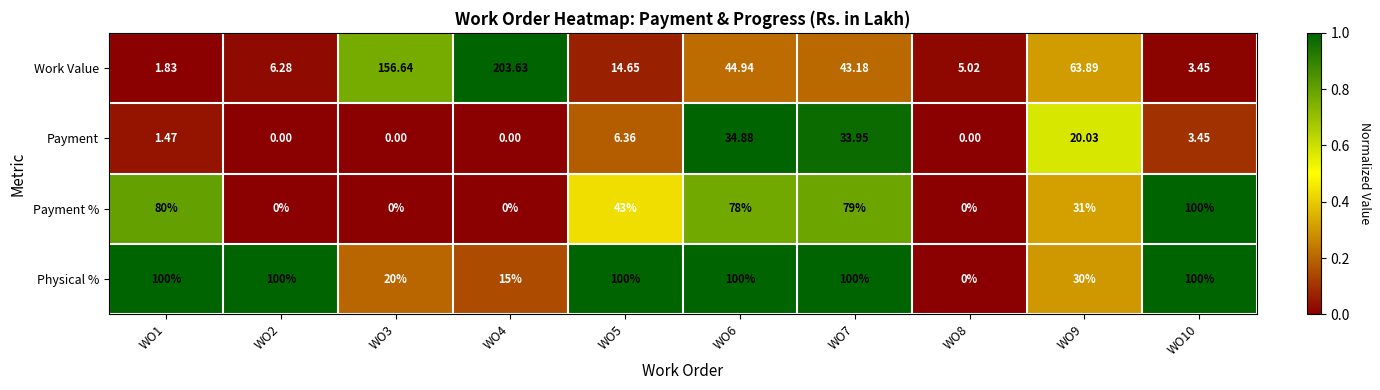

Between WO3 and WO6, which series saw the biggest shift?

Work Value